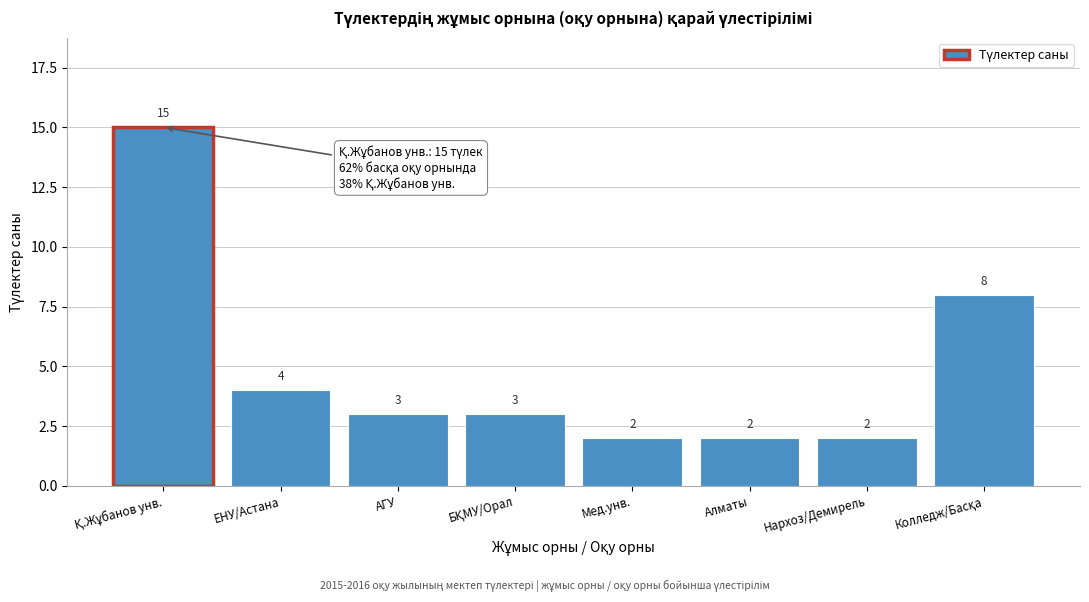

Reading left to right, extract all data points from this chart.

15	4	3	3	2	2	2	8